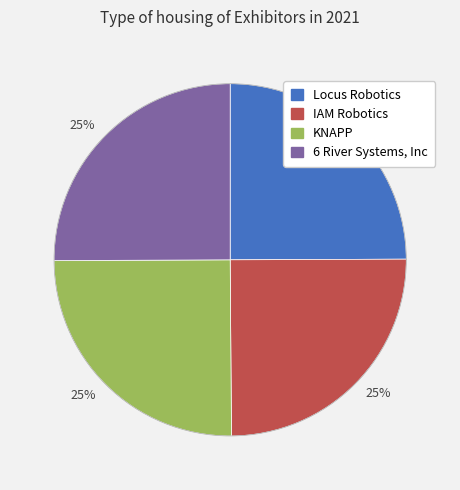

To the nearest percent, what is the average slice percentage?

25%